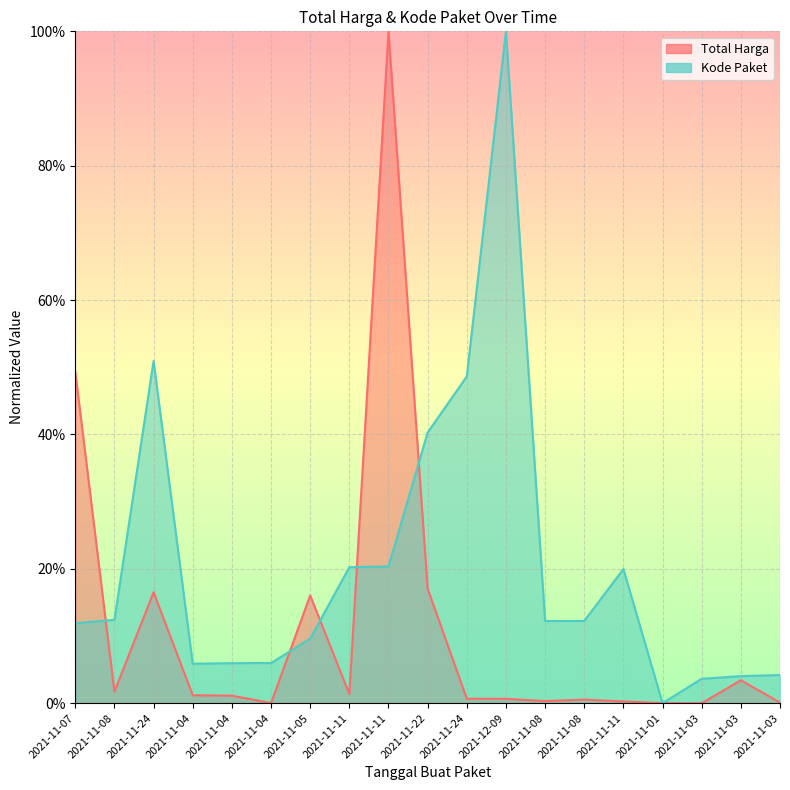

Where is the first local maximum for Total Harga?

2021-11-24